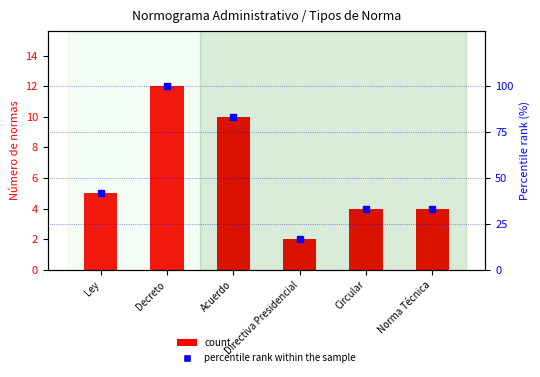

What position from the right is Directiva Presidencial?

3